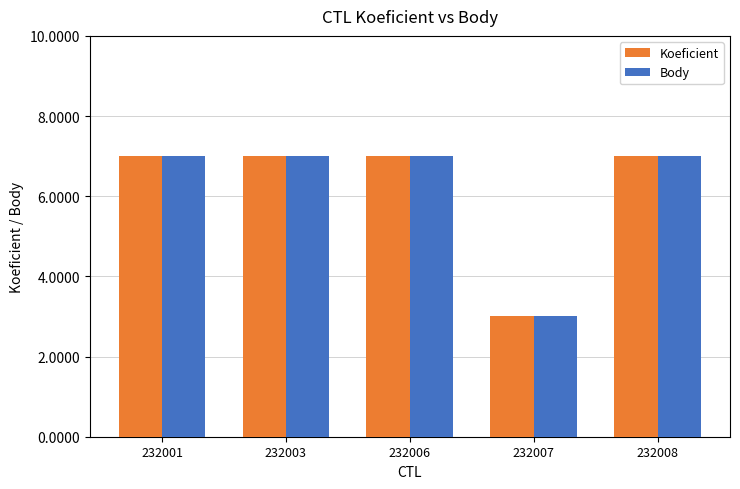

Reading left to right, list all the values displayed in this chart.

Koeficient: 232001=7	232003=7	232006=7	232007=3	232008=7
Body: 232001=7	232003=7	232006=7	232007=3	232008=7